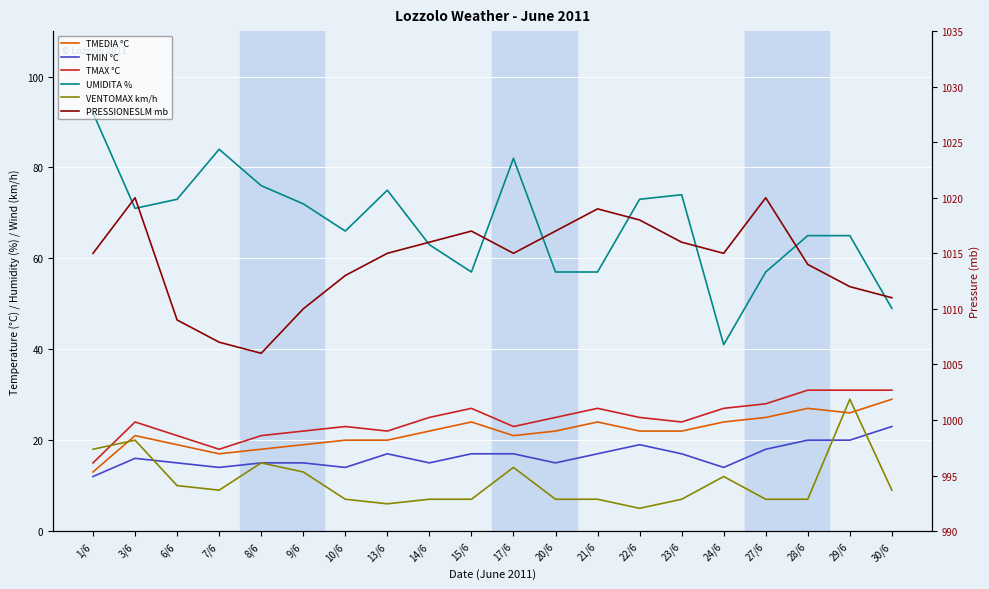

Is the value of TMEDIA °C at 22/6 greater than the value of TMAX °C at 1/6?

Yes